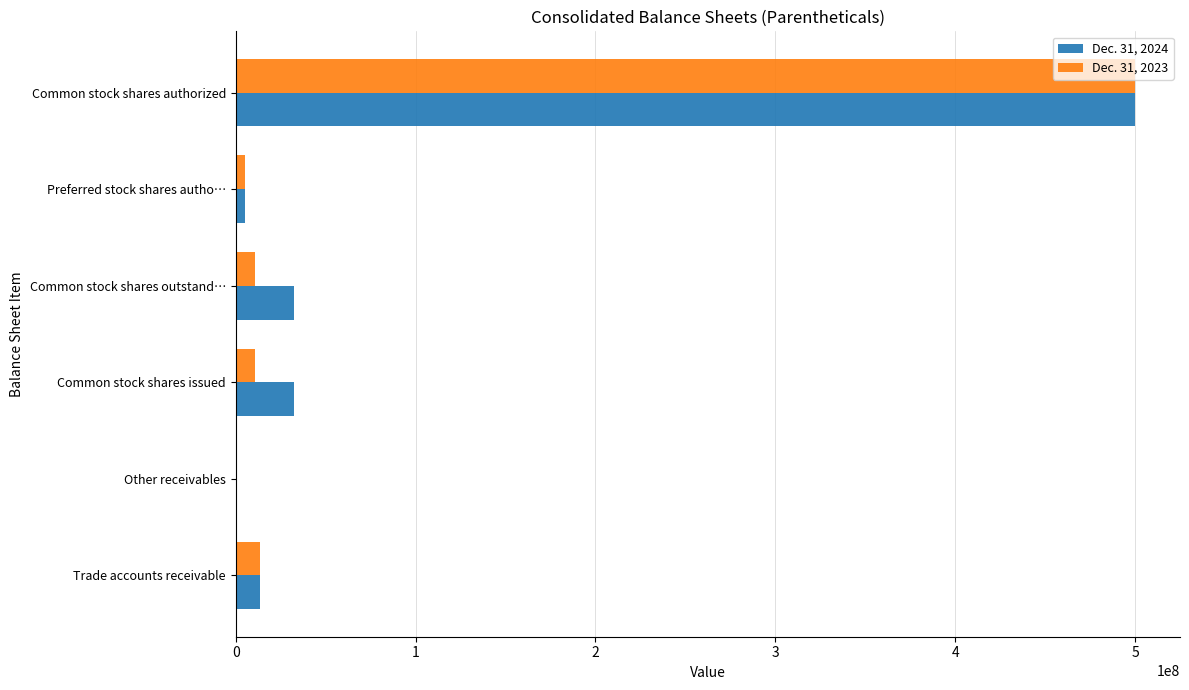

Is it true that Dec. 31, 2023 equals 500000000 at Common stock shares authorized?

True